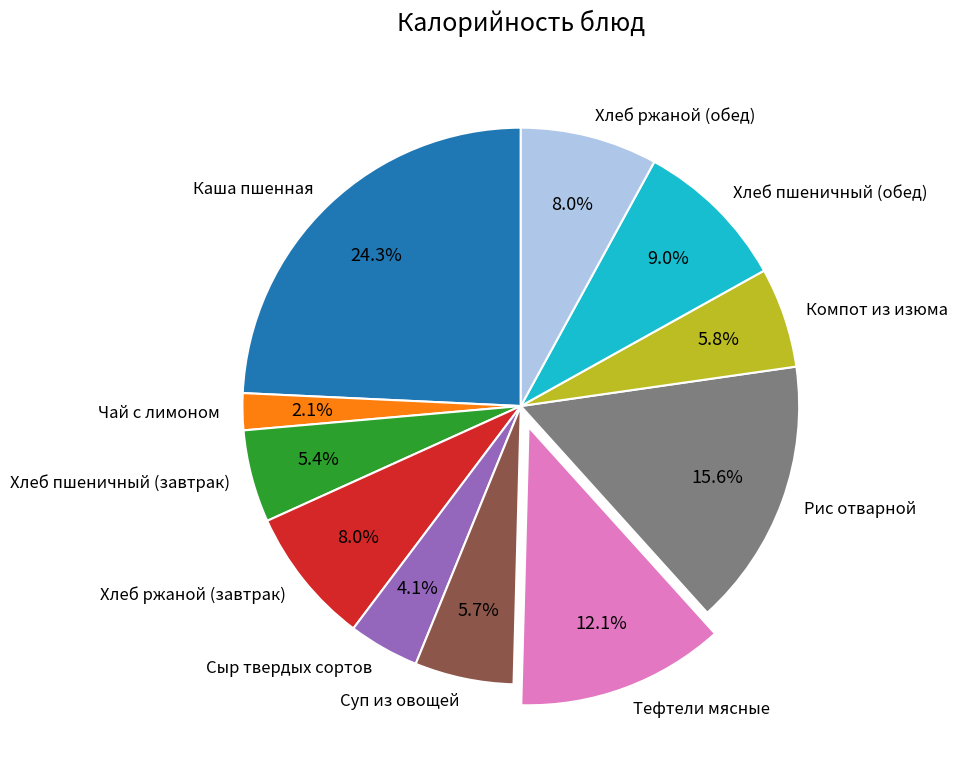

What is the total percentage of Хлеб ржаной (обед) and Компот из изюма?

13.8%